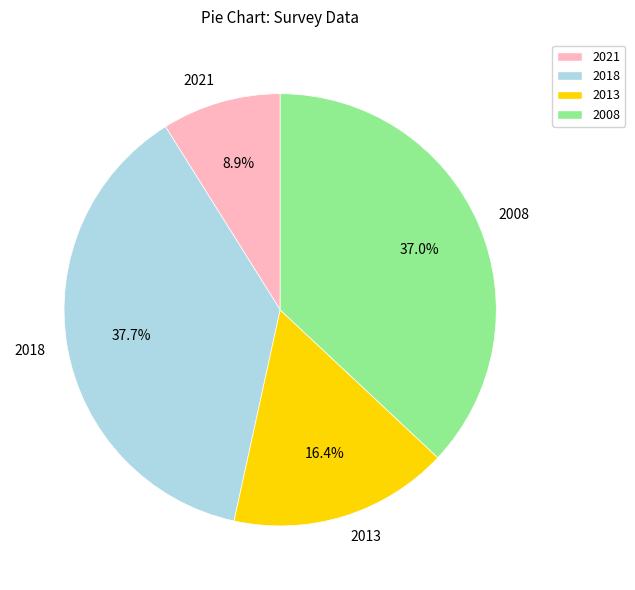

Does 2013 account for over 50% of the chart?

No